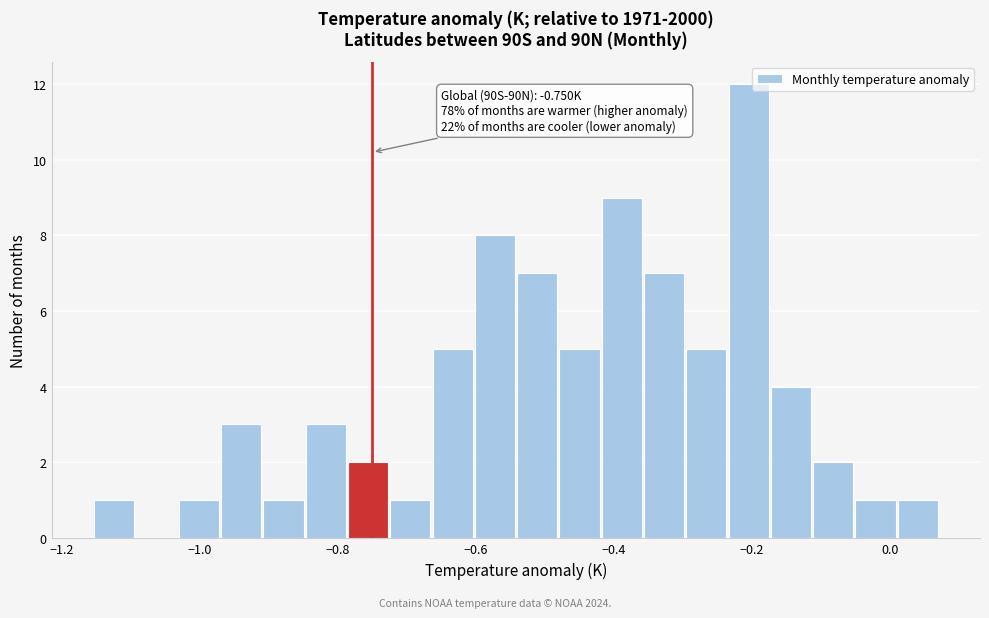

Read against the x-axis, roughly where is the centre of the tallest bar?

-0.20